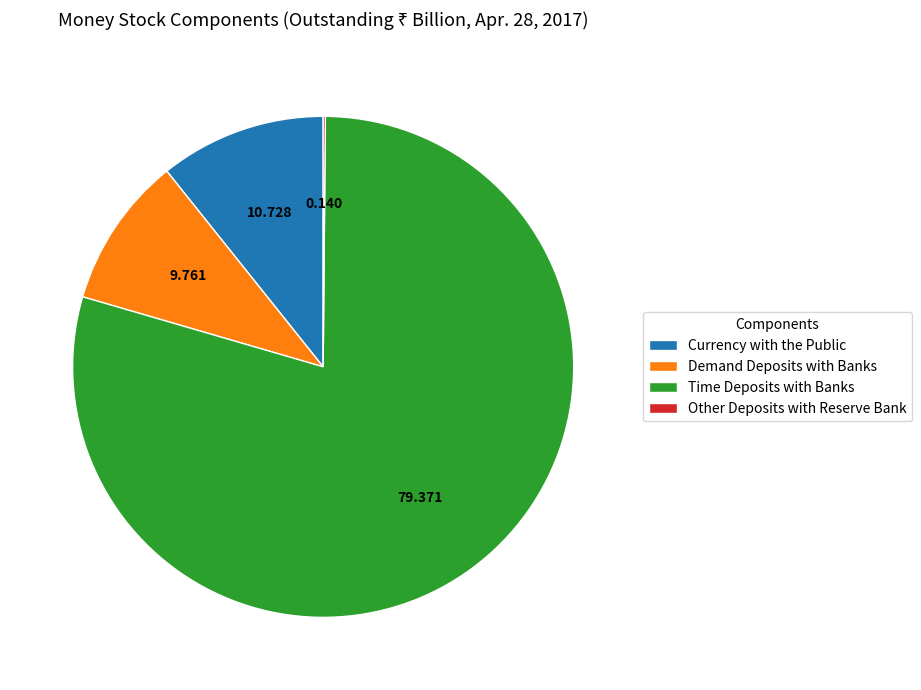

Is the sum of Currency with the Public and Time Deposits with Banks greater than half?

Yes